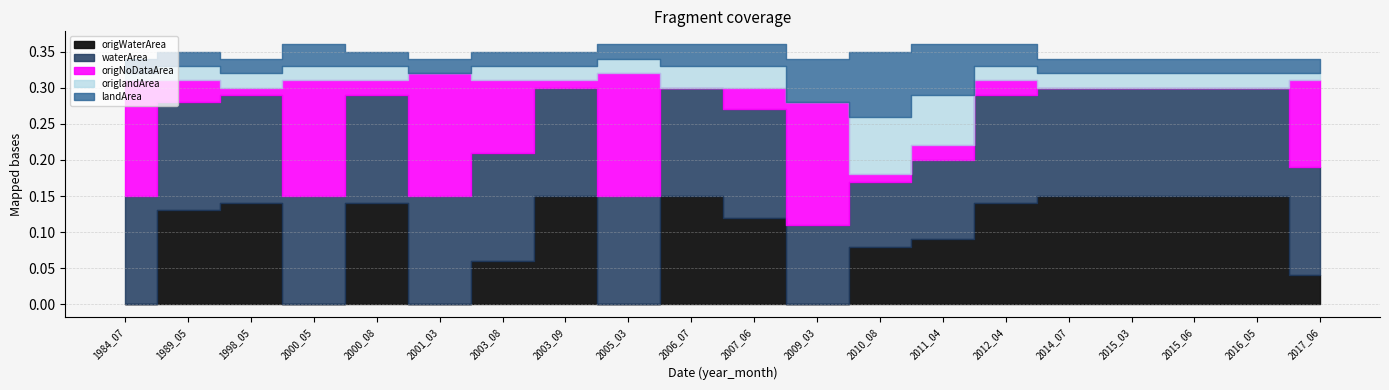

True or false: waterArea has more than 0 interior local peaks.

False